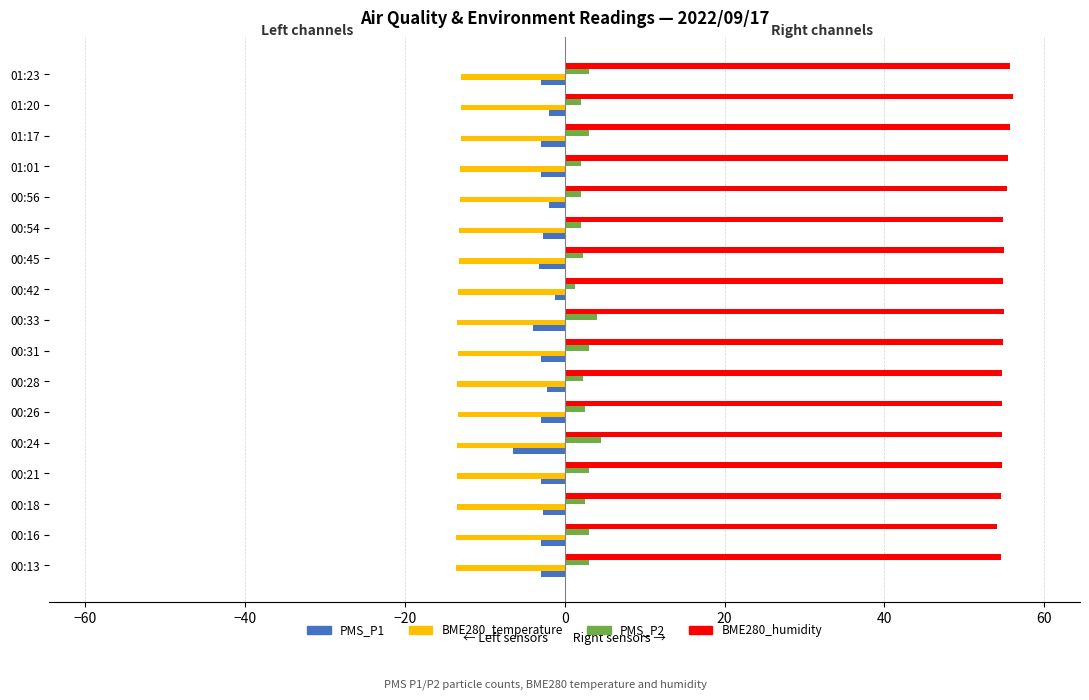

List the series in order of their peak value, lowest first.

BME280_temperature, PMS_P1, PMS_P2, BME280_humidity